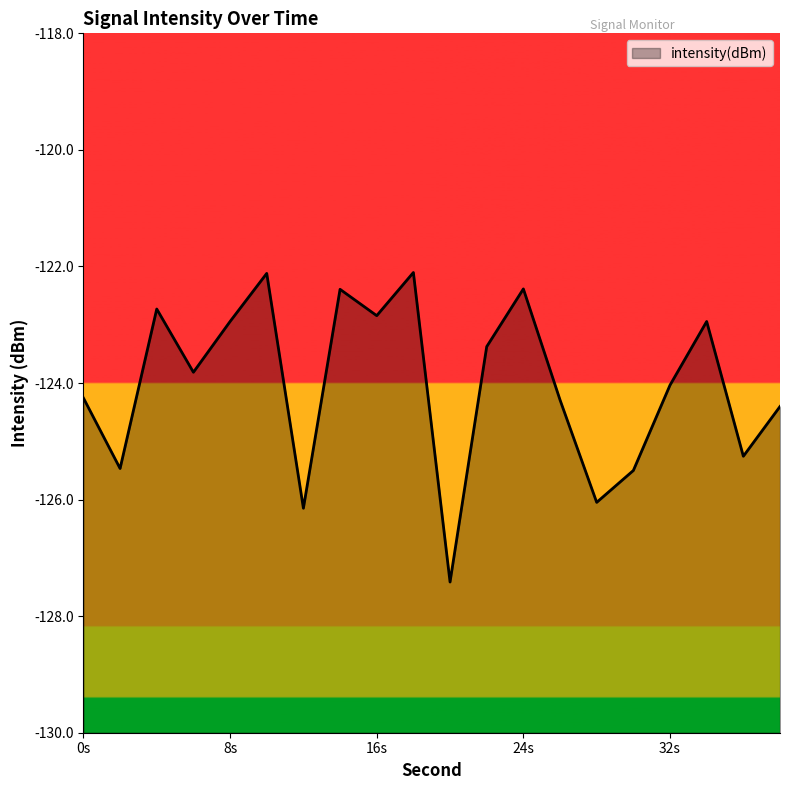

What is the difference between the maximum and minimum values?

5.3